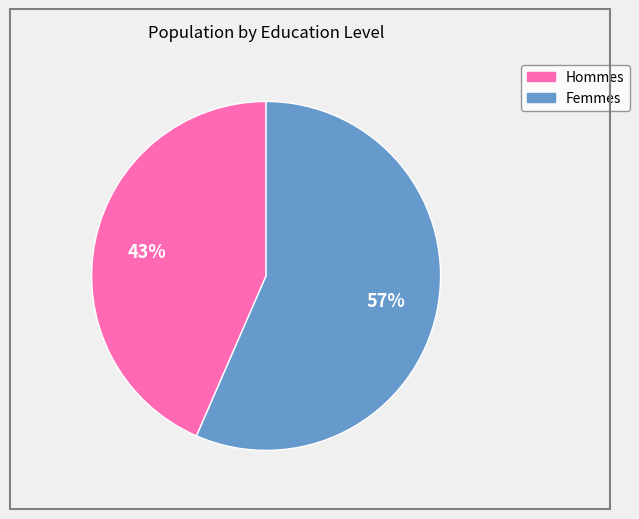

Is there a majority slice in this chart?

Yes